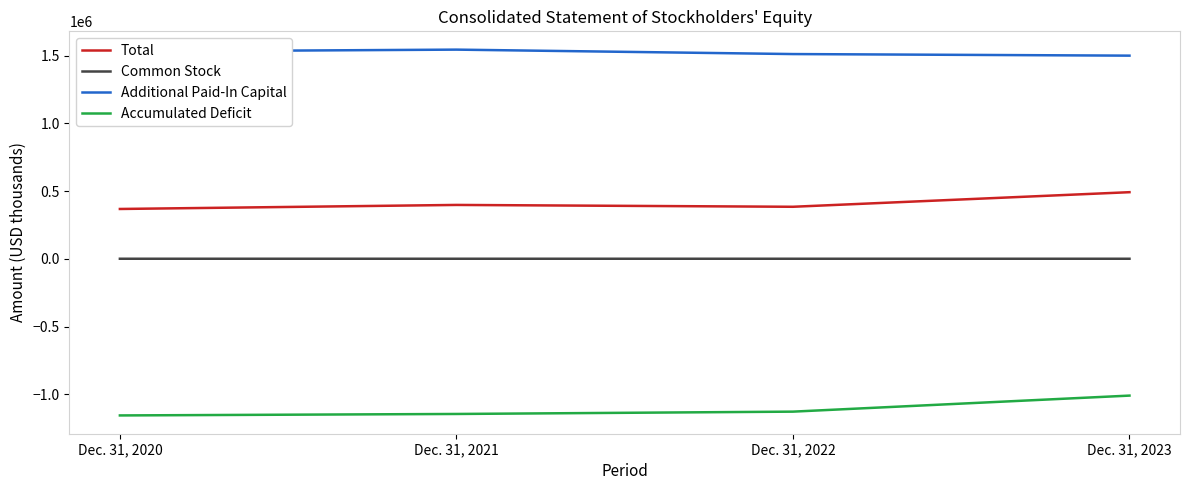

How many interior local peaks does the Common Stock series have?

1